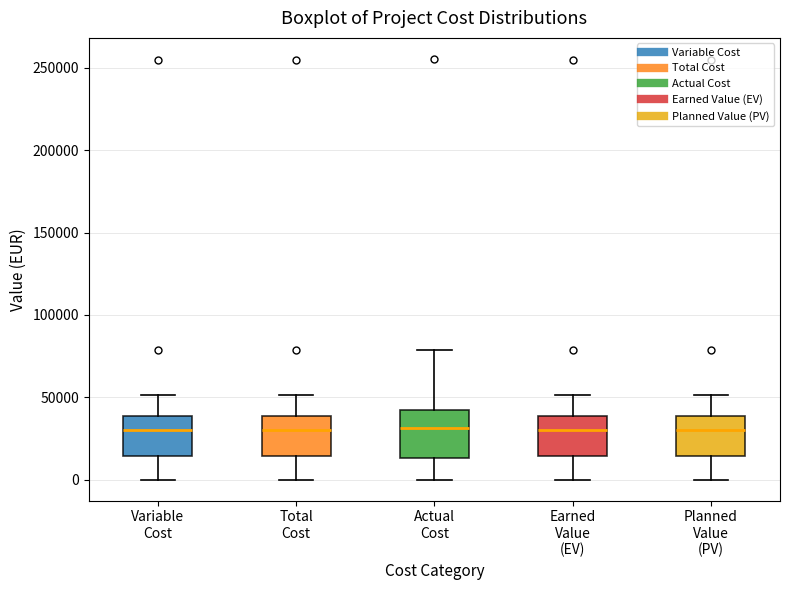

Reading left to right, read every box against the y-axis: the position of its median line, the range the box covers, and the ends of its whiskers. The values are not printed on the chart, so give them approximately, as read against the axis.

Variable Cost: median 30000, box 15000 to 40000, whiskers 0 to 50000
Total Cost: median 30000, box 15000 to 40000, whiskers 0 to 50000
Actual Cost: median 30000, box 15000 to 45000, whiskers 0 to 80000
Earned Value (EV): median 30000, box 15000 to 40000, whiskers 0 to 50000
Planned Value (PV): median 30000, box 15000 to 40000, whiskers 0 to 50000